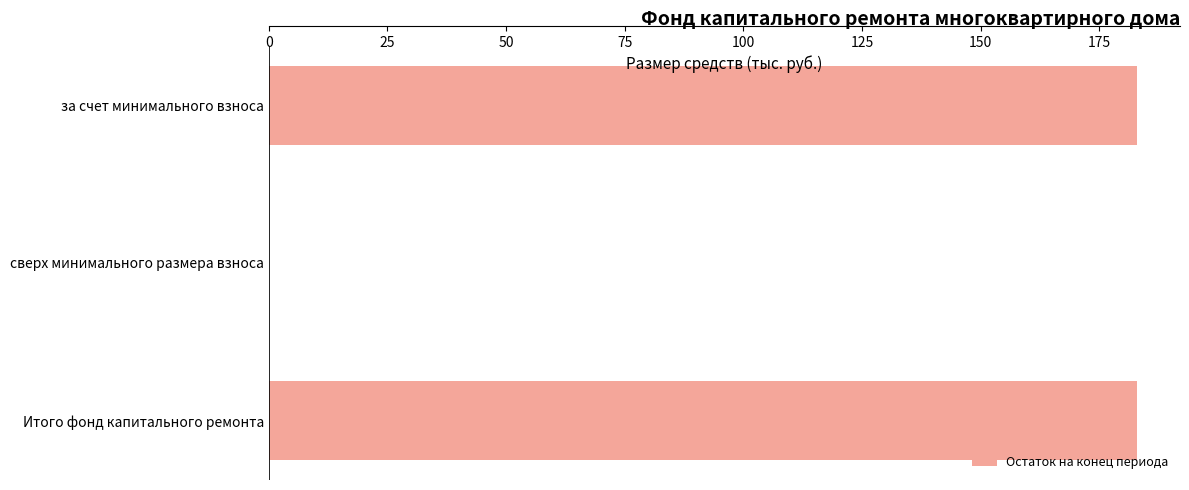

What is the sum of the values at сверх минимального размера взноса and Итого фонд капитального ремонта?

182.8